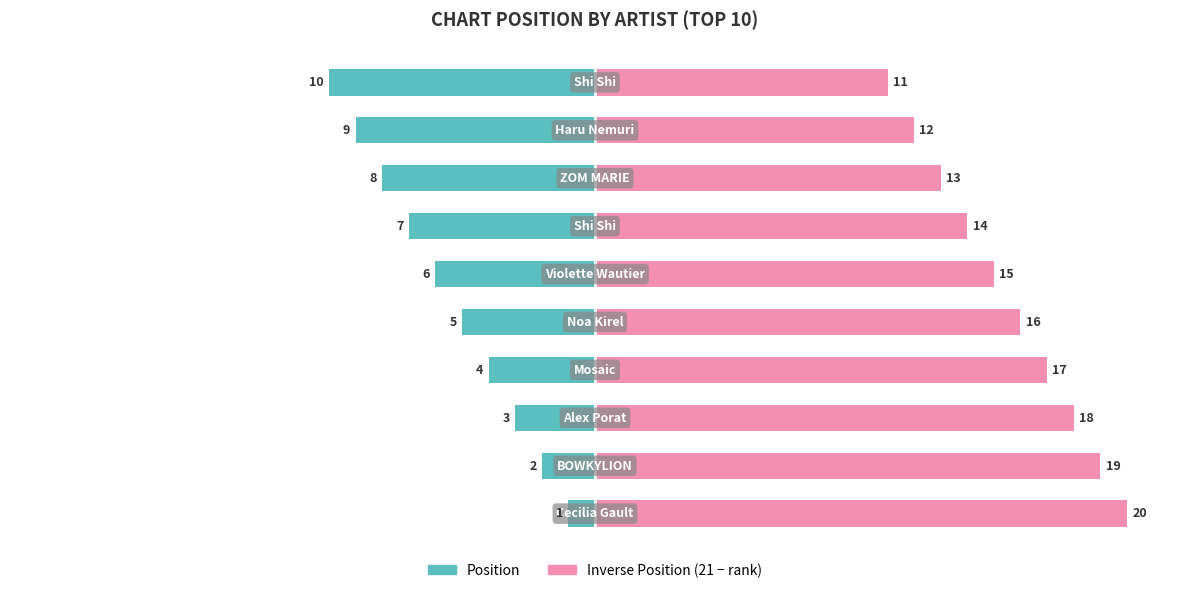

What is the difference between the maximum and minimum values in the Position (left) series?

9